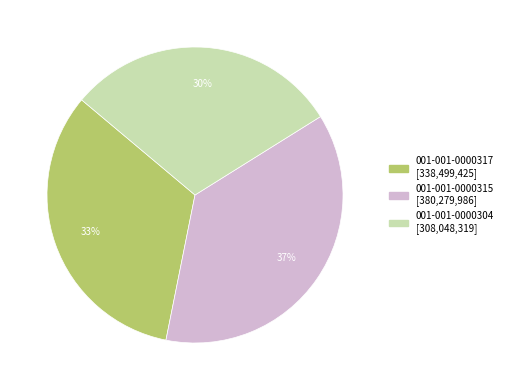

Which category has the smallest portion of the pie?

001-001-0000304